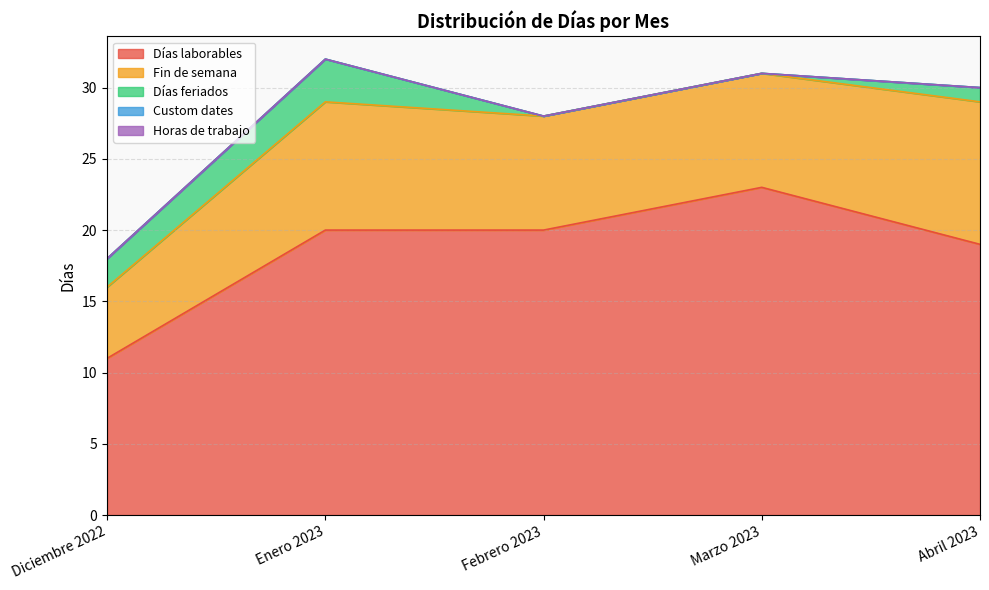

What value does the Días feriados series have at Abril 2023?

1